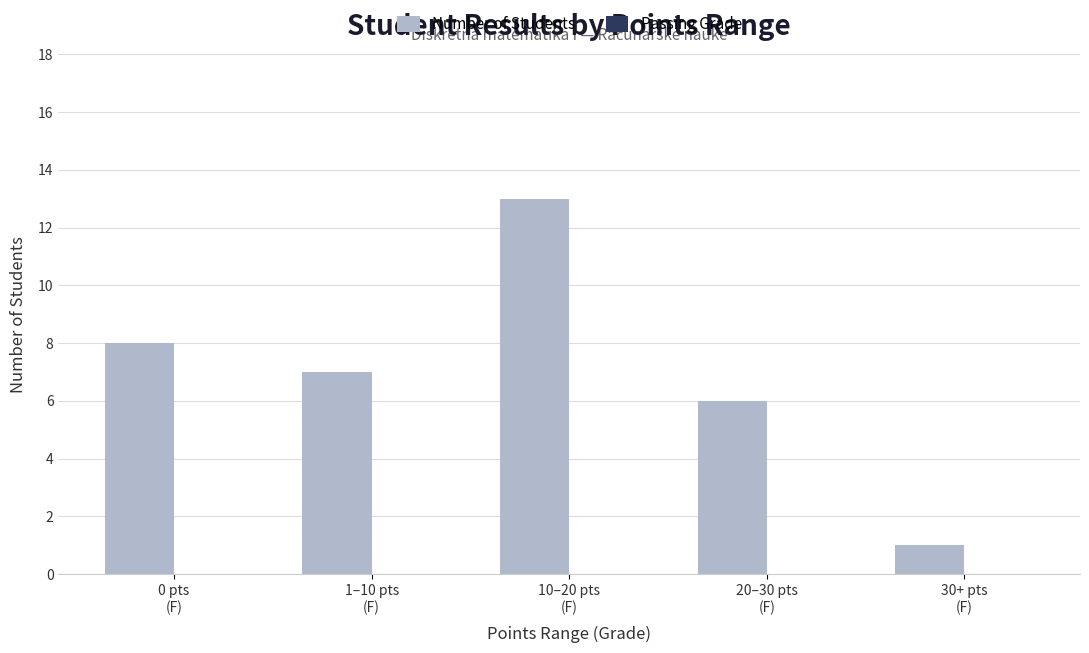

What is the label of the 5th bar from the left?

30+ pts
(F)